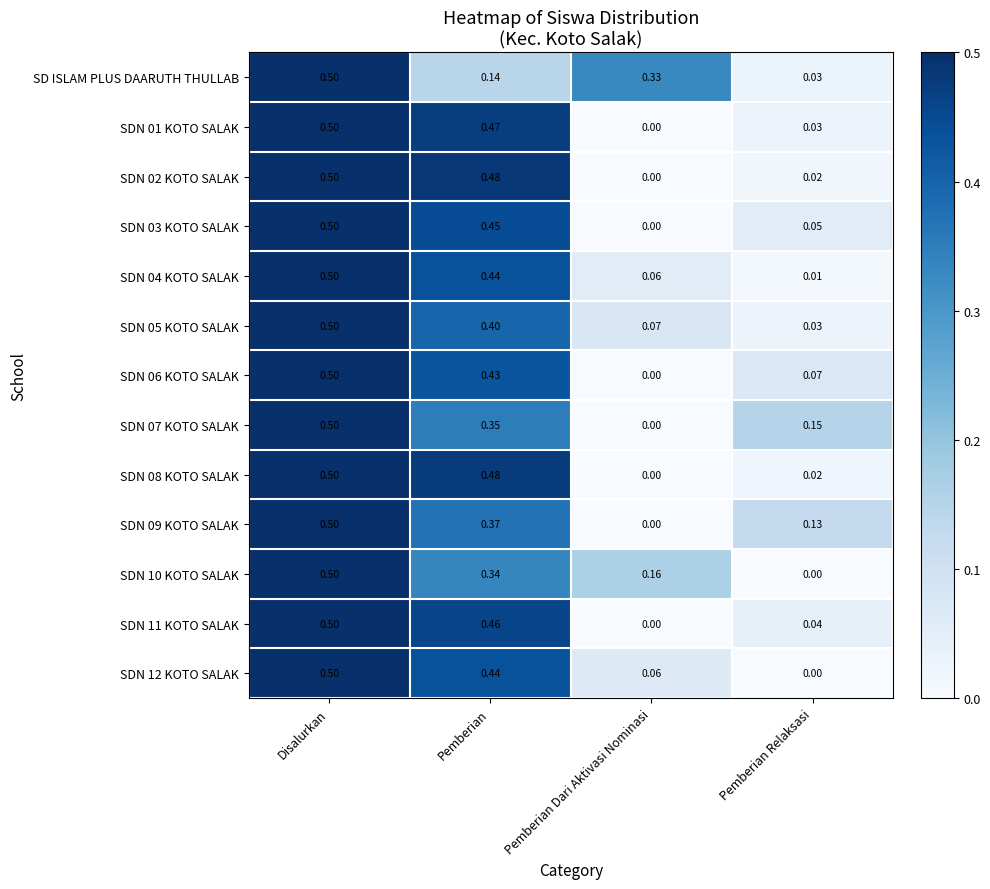

At which category is the sum across all series the highest?

Disalurkan